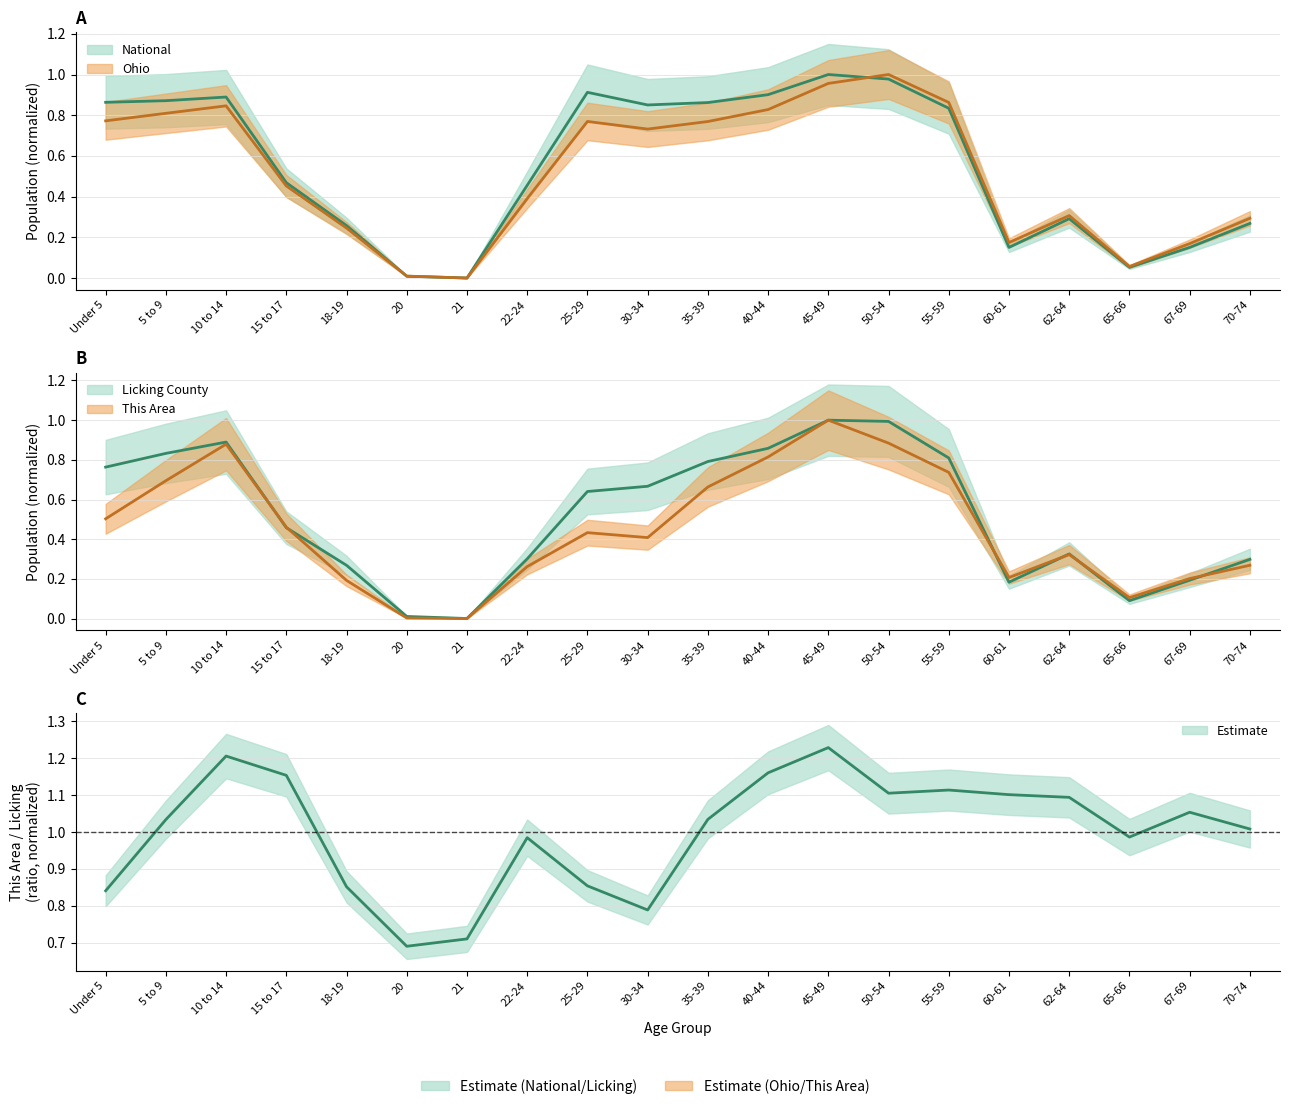

Reading left to right, what are all the values shown in this chart?

This Area: 0.5	0.7	0.9	0.5	0.2	0.0	0.0	0.3	0.4	0.4	0.7	0.8	1.0	0.9	0.7	0.2	0.3	0.1	0.2	0.3
Licking County: 0.8	0.8	0.9	0.5	0.3	0.0	0.0	0.3	0.6	0.7	0.8	0.9	1.0	1.0	0.8	0.2	0.3	0.1	0.2	0.3
Ohio: 0.8	0.8	0.8	0.5	0.2	0.0	0.0	0.4	0.8	0.7	0.8	0.8	1.0	1.0	0.9	0.2	0.3	0.1	0.2	0.3
National: 0.9	0.9	0.9	0.5	0.3	0.0	0.0	0.5	0.9	0.9	0.9	0.9	1.0	1.0	0.8	0.2	0.3	0.1	0.2	0.3